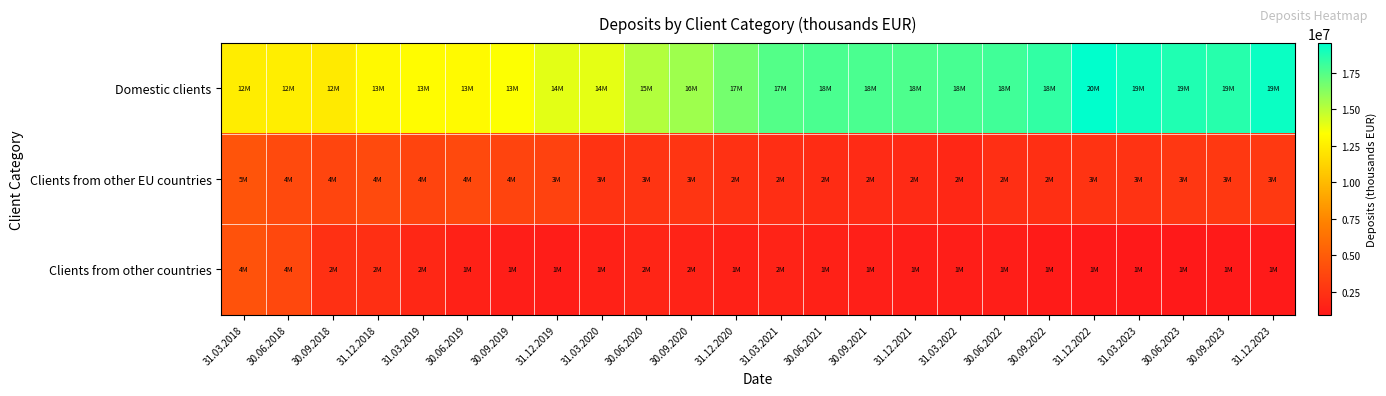

What is the difference between the highest and lowest values at 31.12.2020?

15235030.8